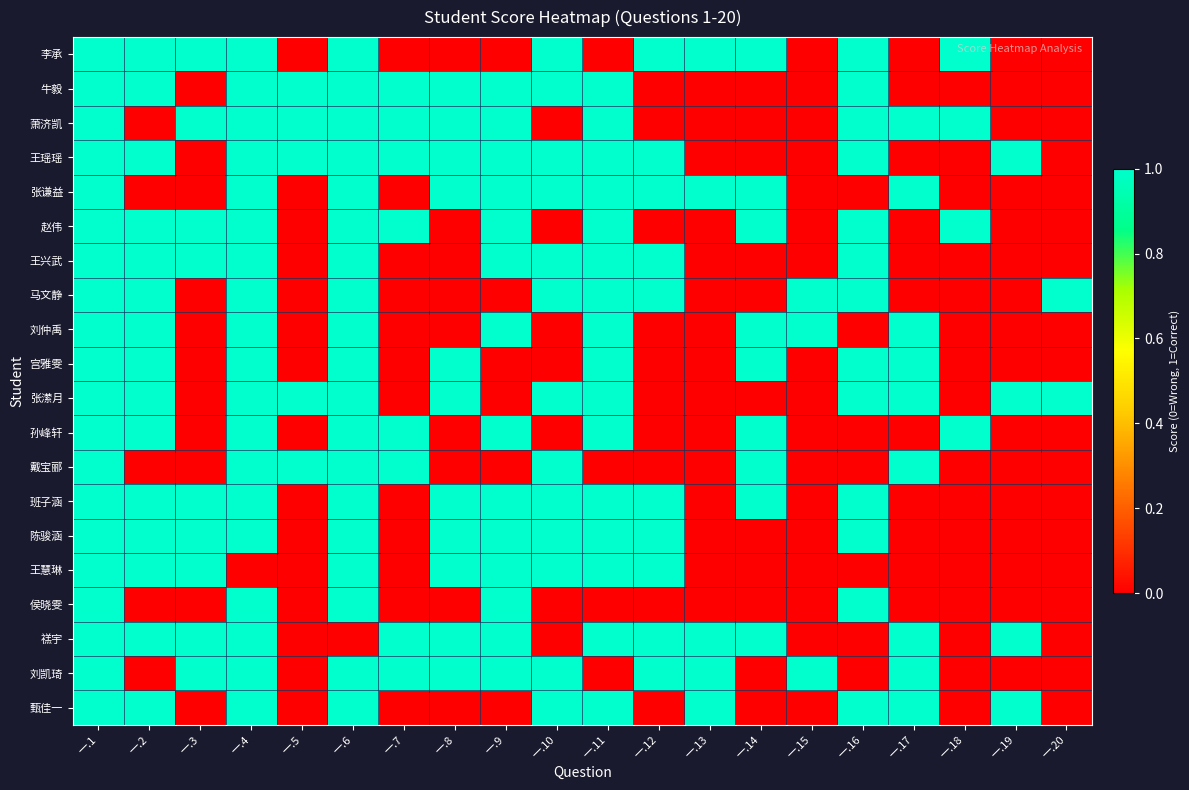

Which series has the largest range (max minus min)?

李承